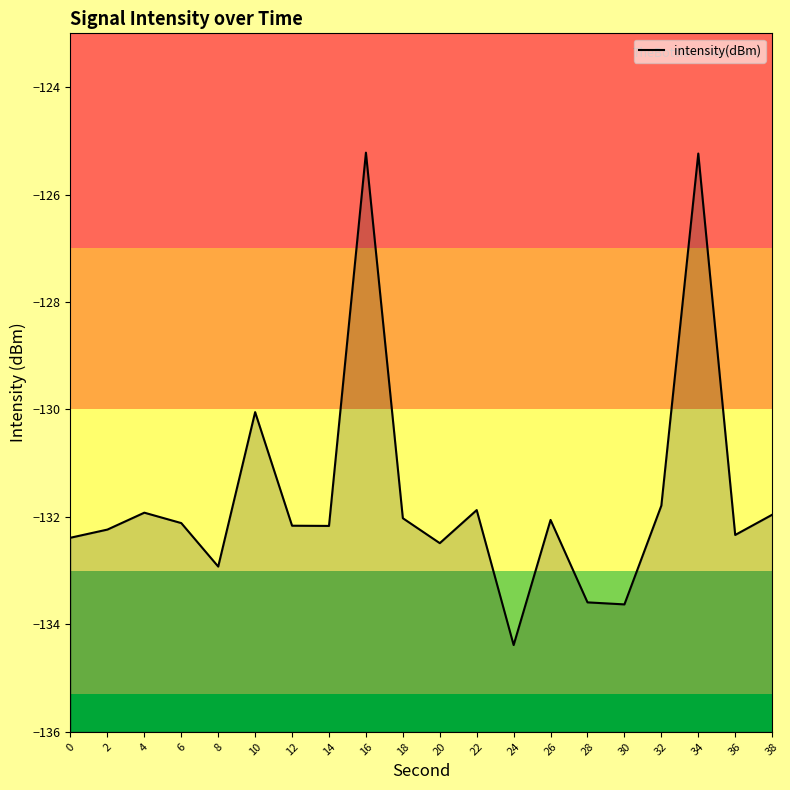

What is the greatest value displayed?

-125.2